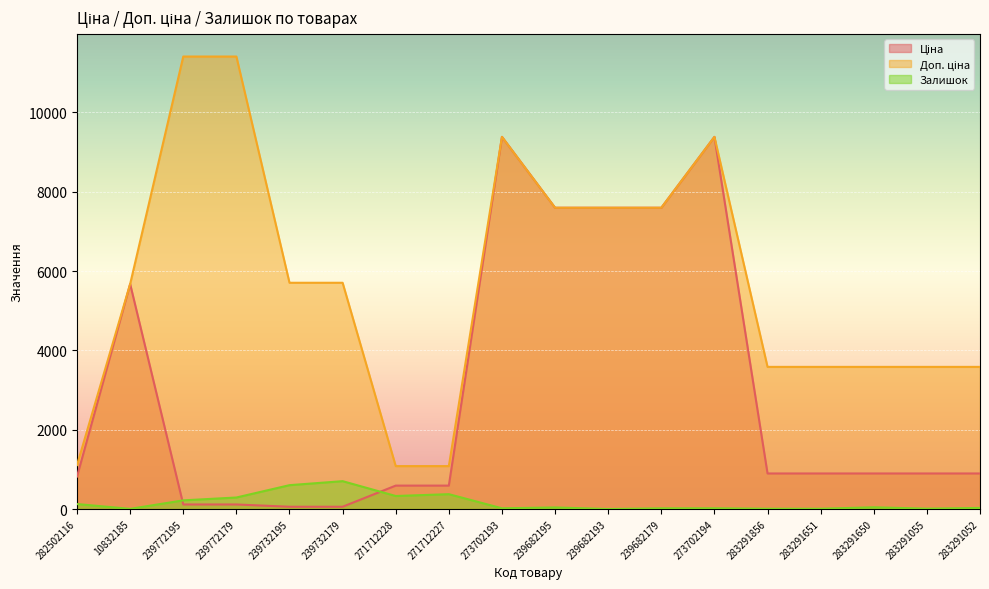

True or false: Доп. ціна and Залишок intersect in this chart.

False